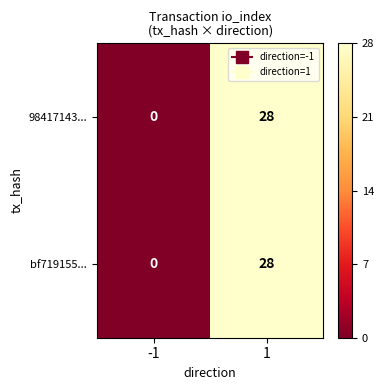

What is the maximum value shown in the chart?

28